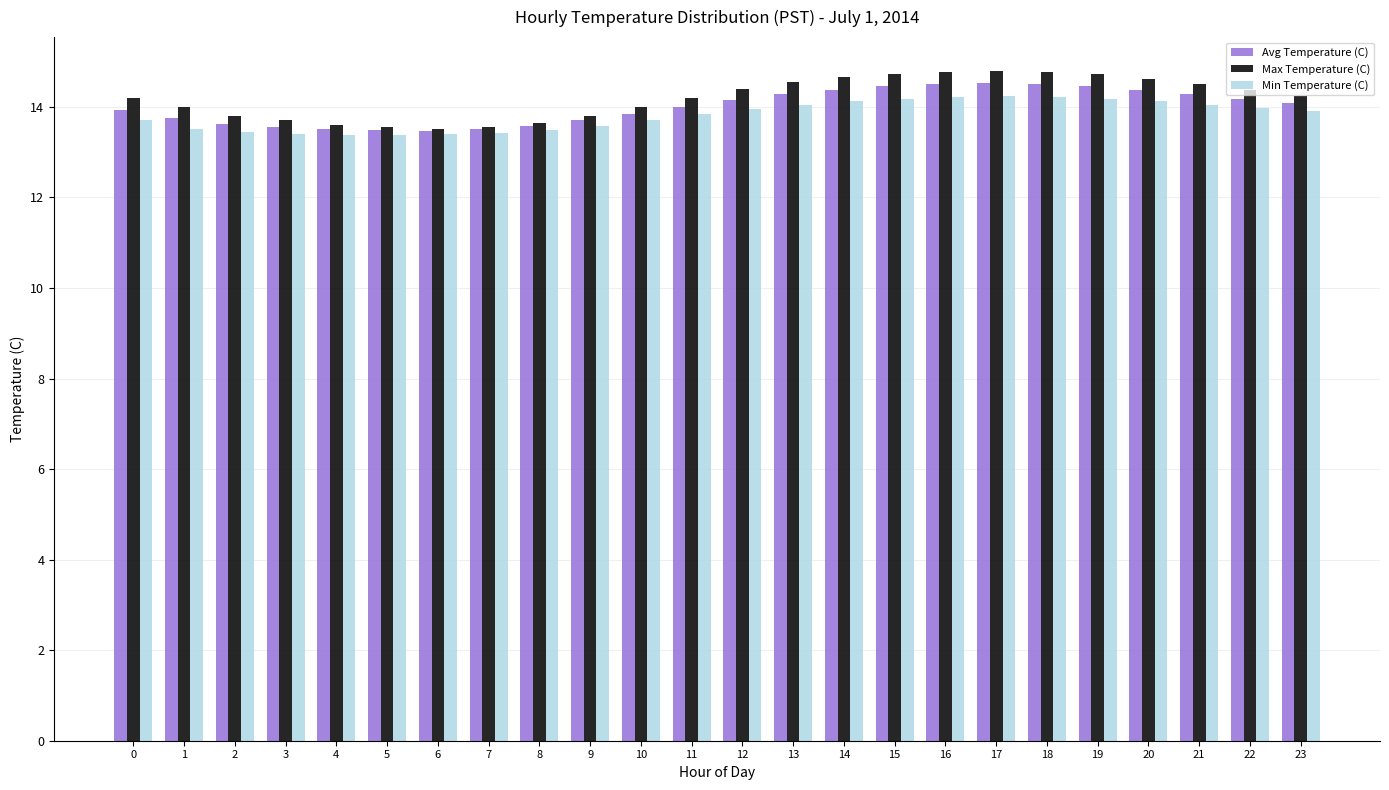

True or false: Avg Temperature (C) has a value of 3.4 at 6.

False